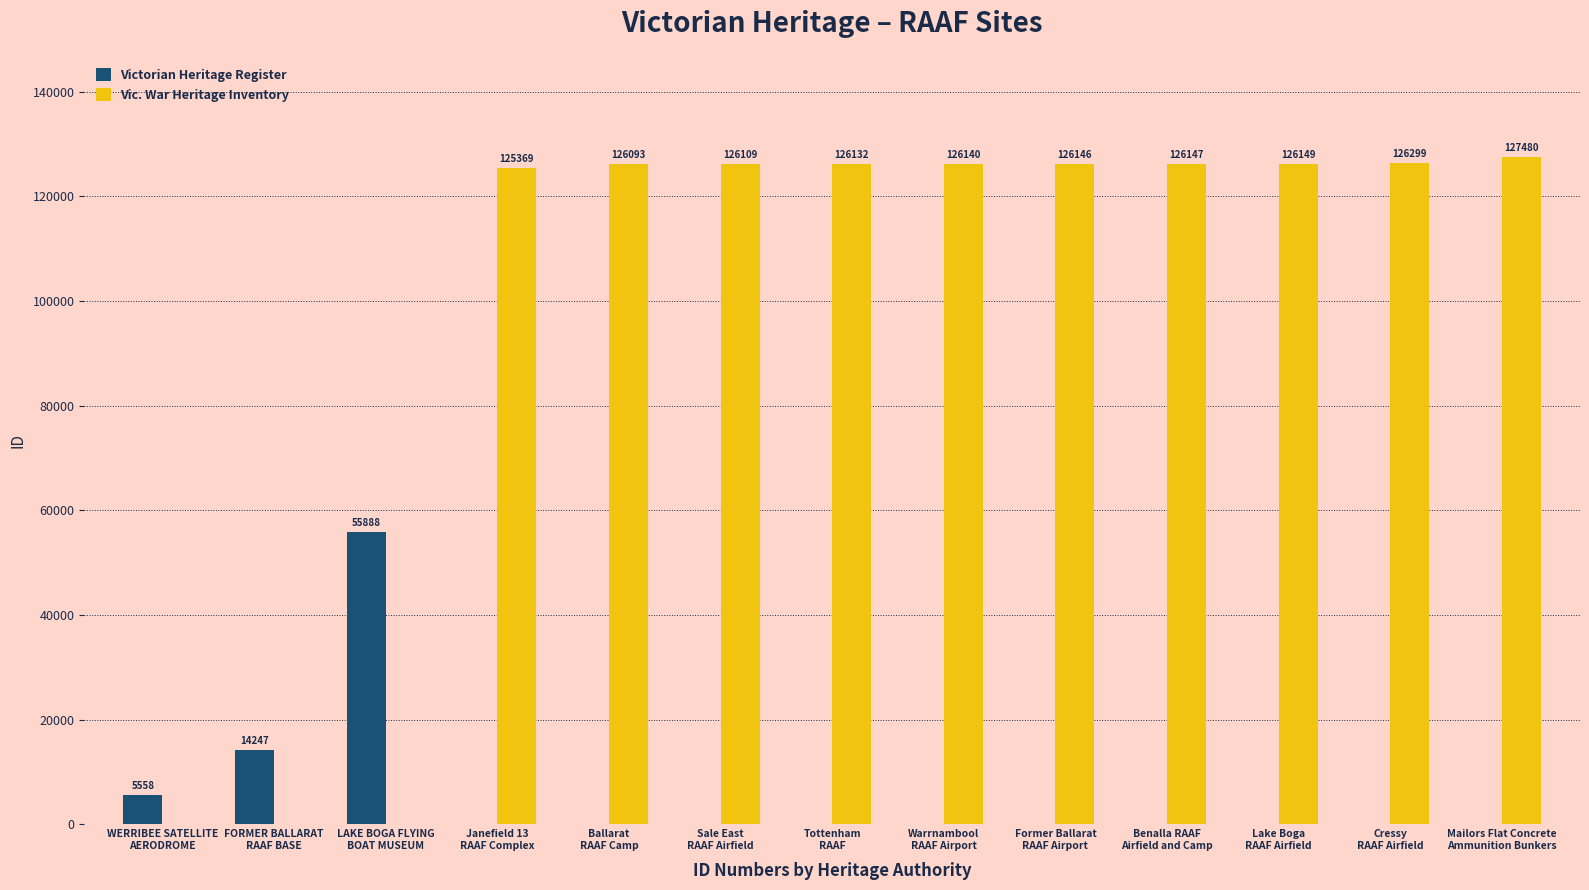

What is the average value of the Vic. War Heritage Inventory series?

97082